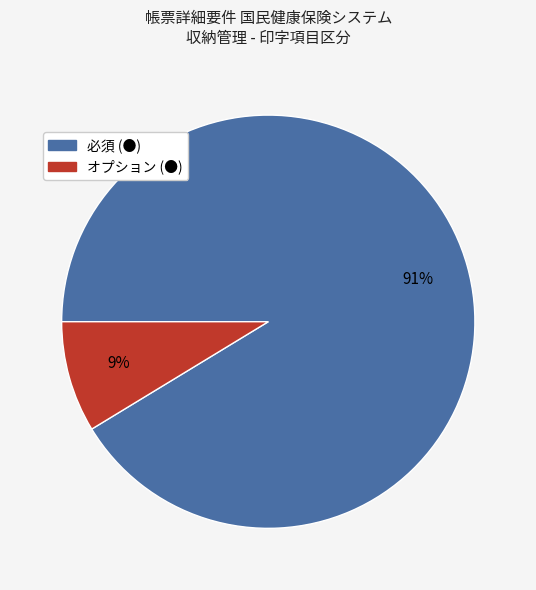

What is the majority slice?

必須 (●)